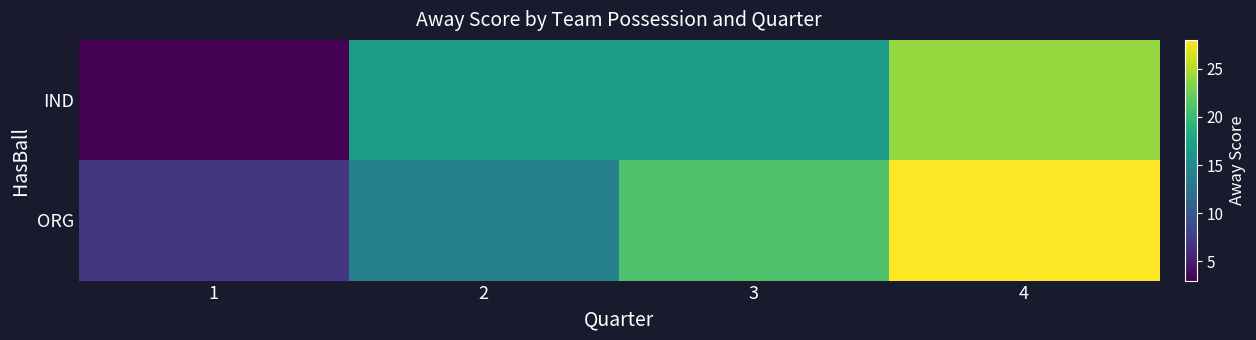

Rank the series by their maximum value, from lowest to highest.

IND, ORG